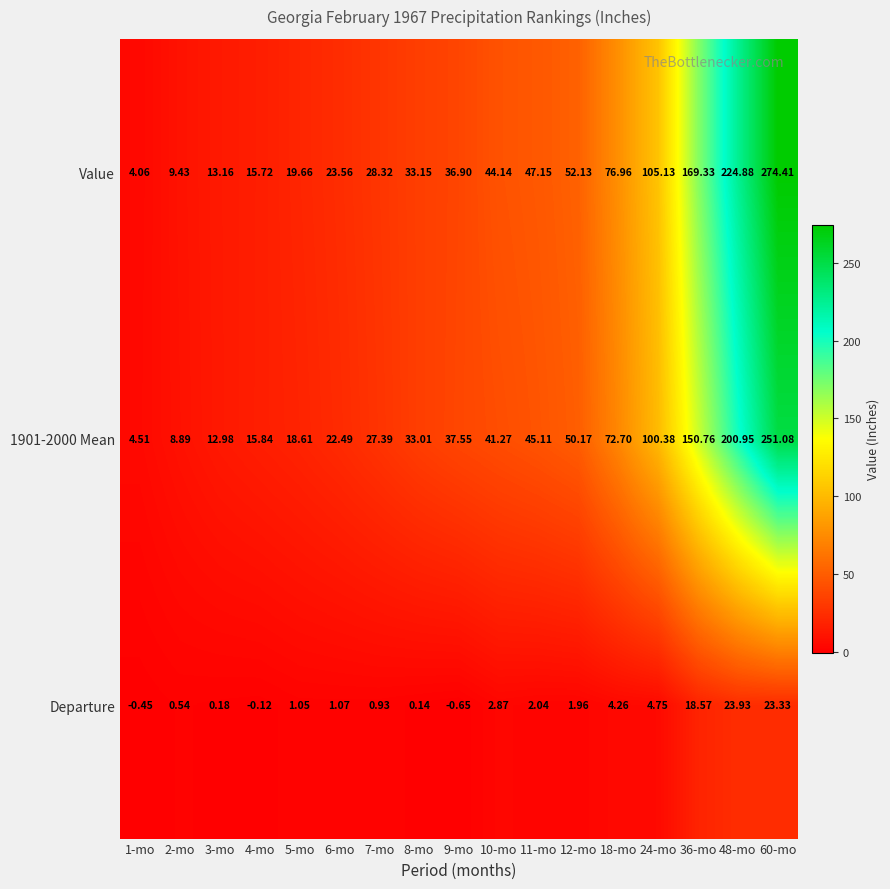

Which series has the largest total across all categories?

Value